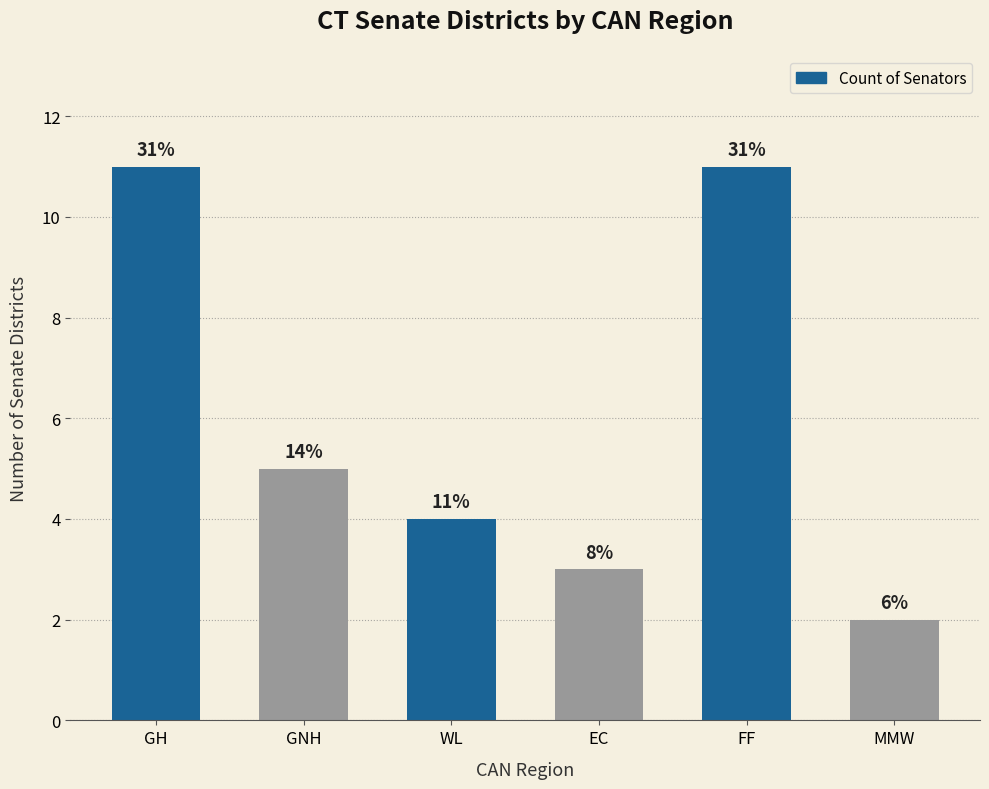

Reading left to right, extract all data points from this chart.

11	5	4	3	11	2